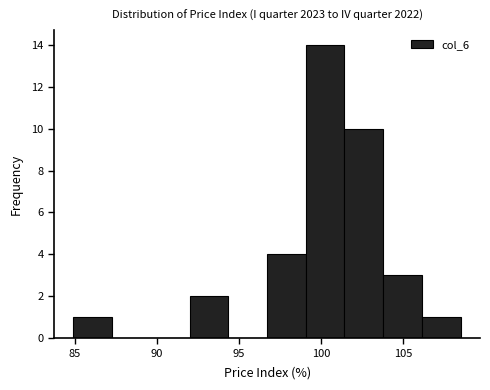

Reading left to right, list every bar in this chart as the range it spans on the x-axis followed by its height. Neither the bar edges nor the heights are printed on the chart, so give them approximately, as read against the axes.

85.0 to 87.5: 1
87.5 to 89.5: 0
89.5 to 92.0: 0
92.0 to 94.5: 2
94.5 to 96.5: 0
96.5 to 99.0: 4
99.0 to 101.5: 14
101.5 to 104.0: 10
104.0 to 106.0: 3
106.0 to 108.5: 1